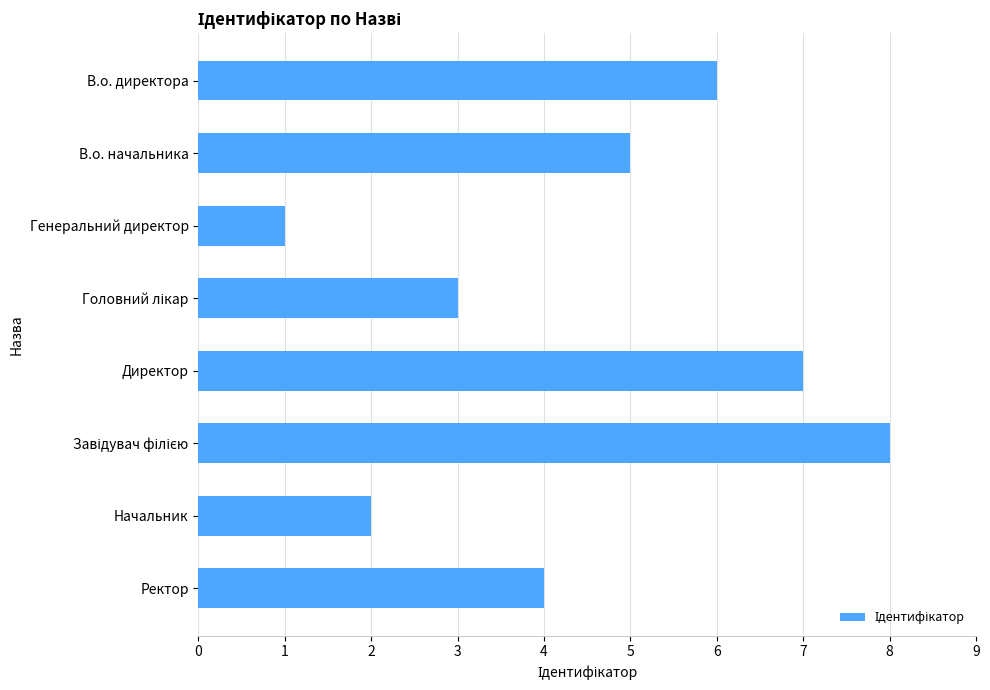

What is the greatest value displayed?

8